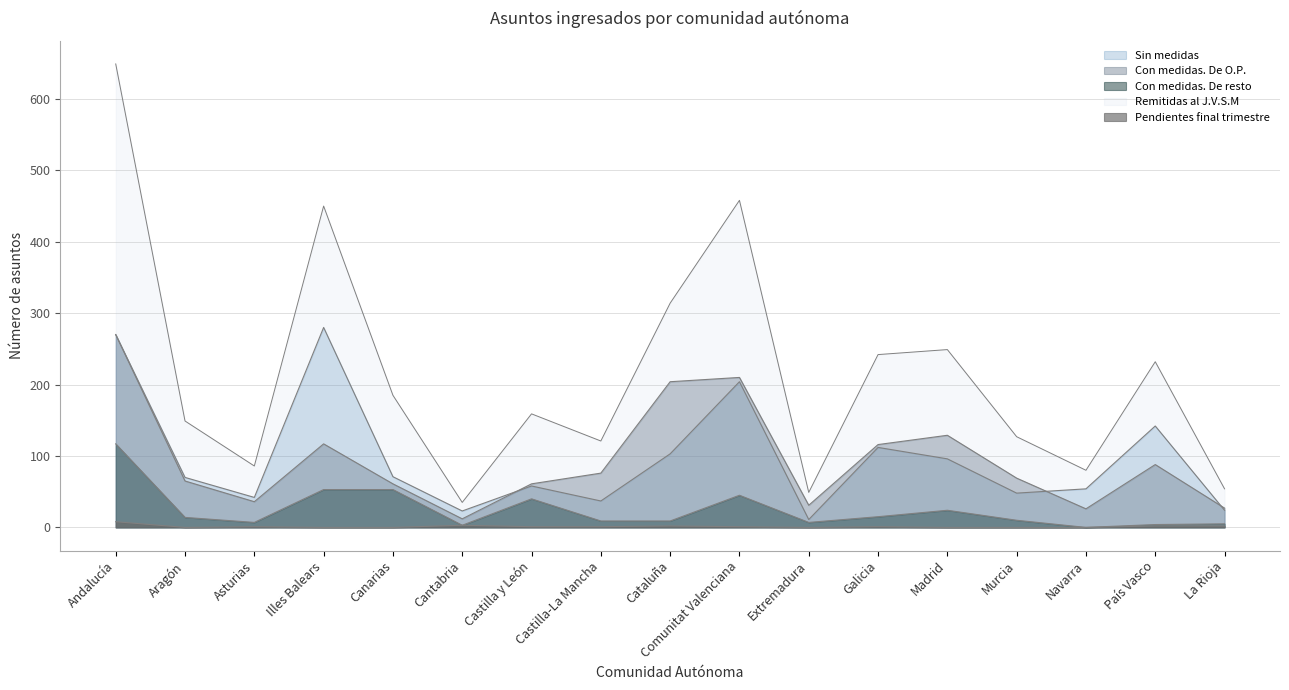

Where is the first local minimum for Con medidas. De O.P.?

Asturias